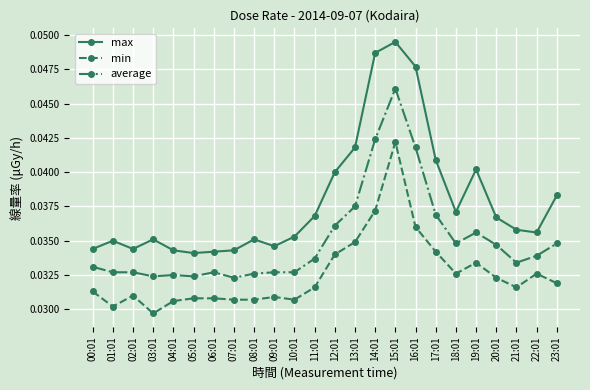

At which category is the sum across all series the highest?

15:01